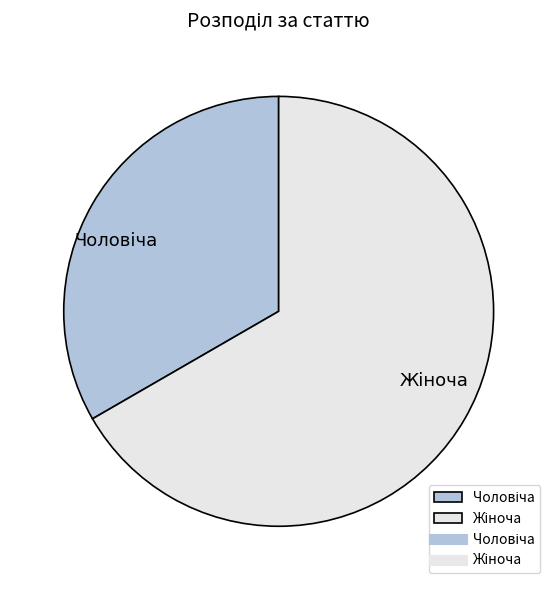

Does any single category account for the majority?

Yes